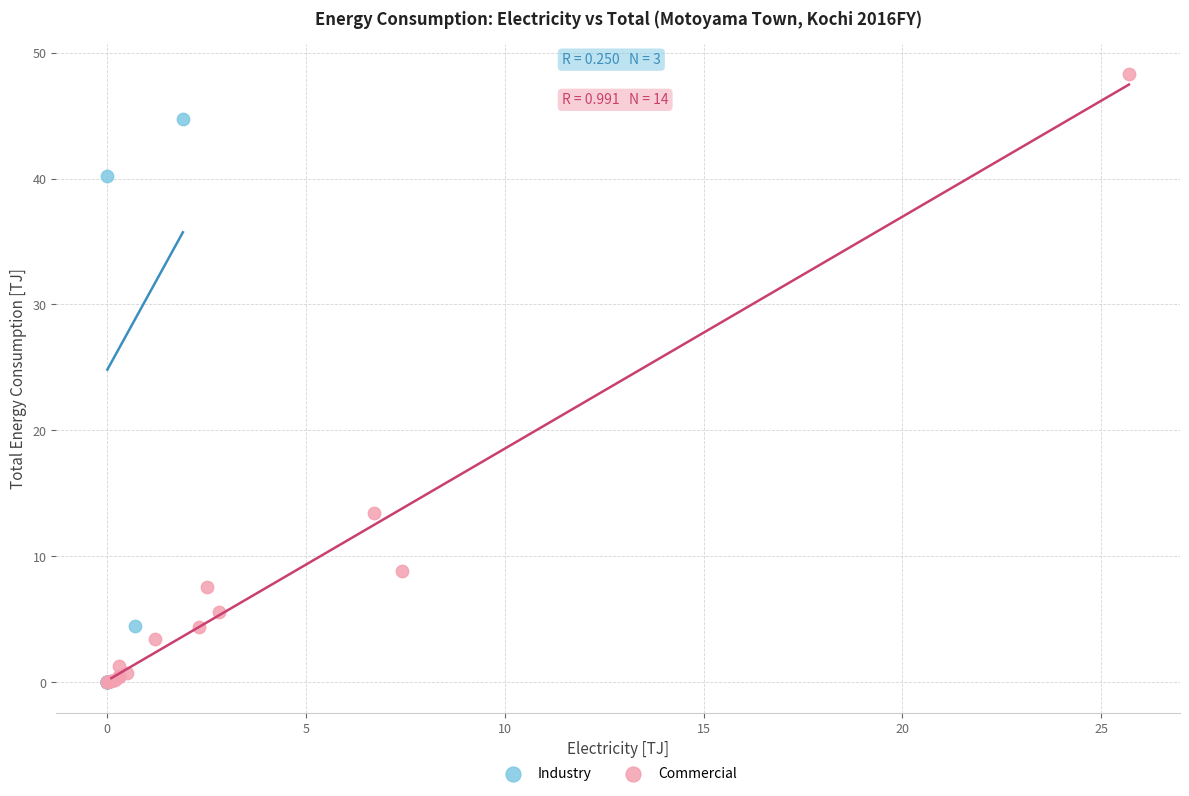

Which series has the largest Y range (max minus min)?

Commercial